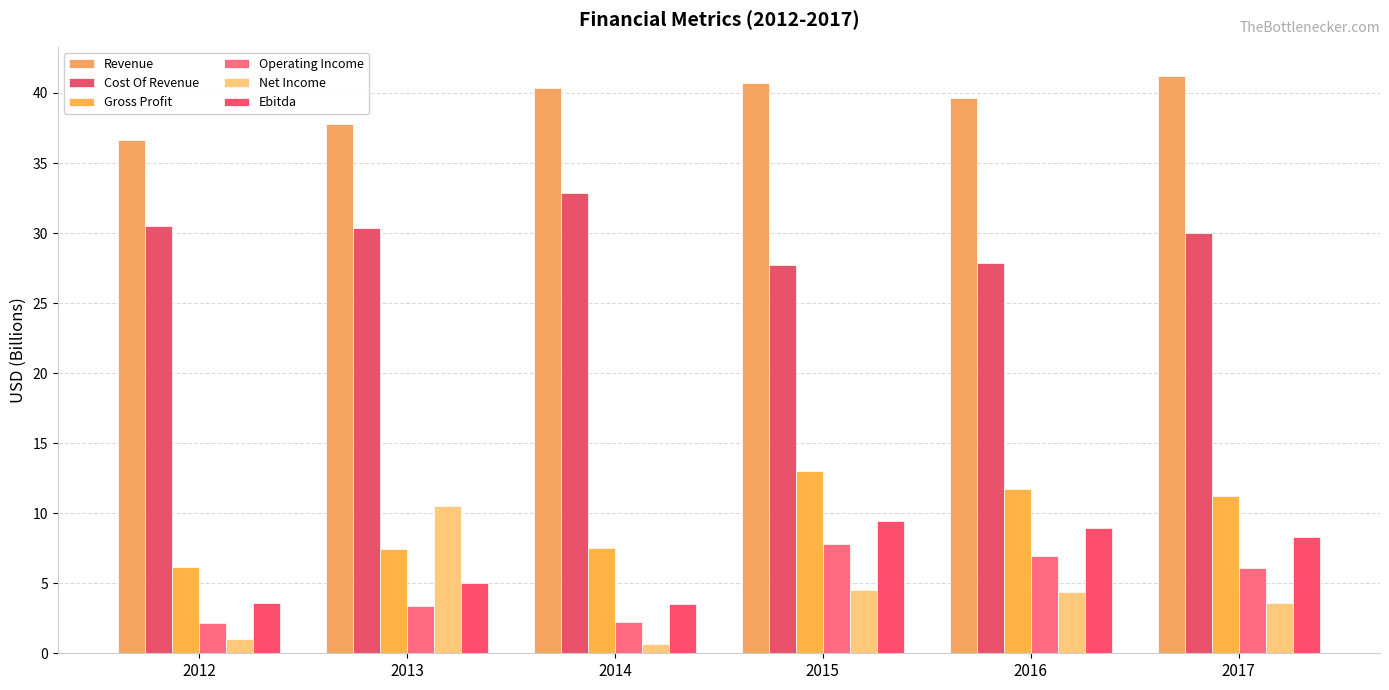

What is the minimum value for Revenue?

36.7